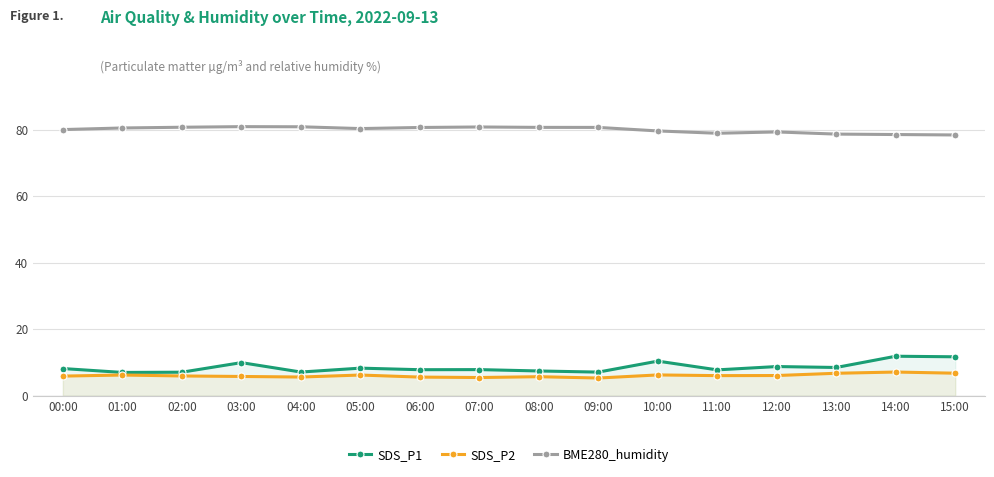

True or false: SDS_P1 and BME280_humidity cross at least once.

False